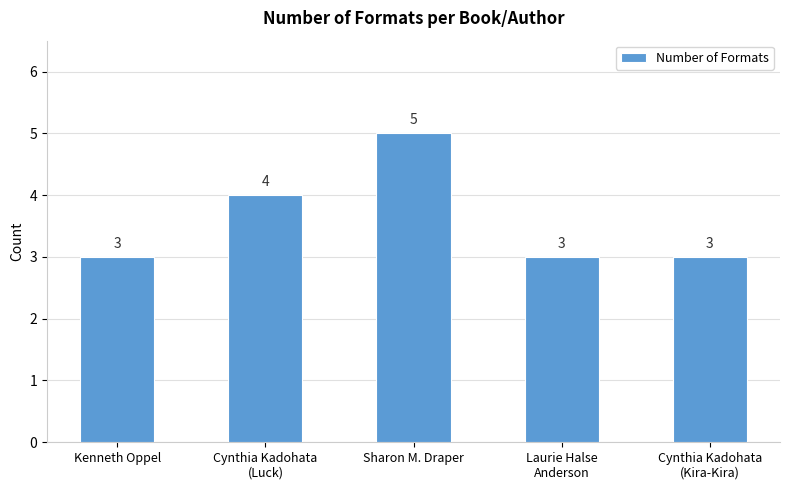

Reading left to right, list all the values displayed in this chart.

3	4	5	3	3